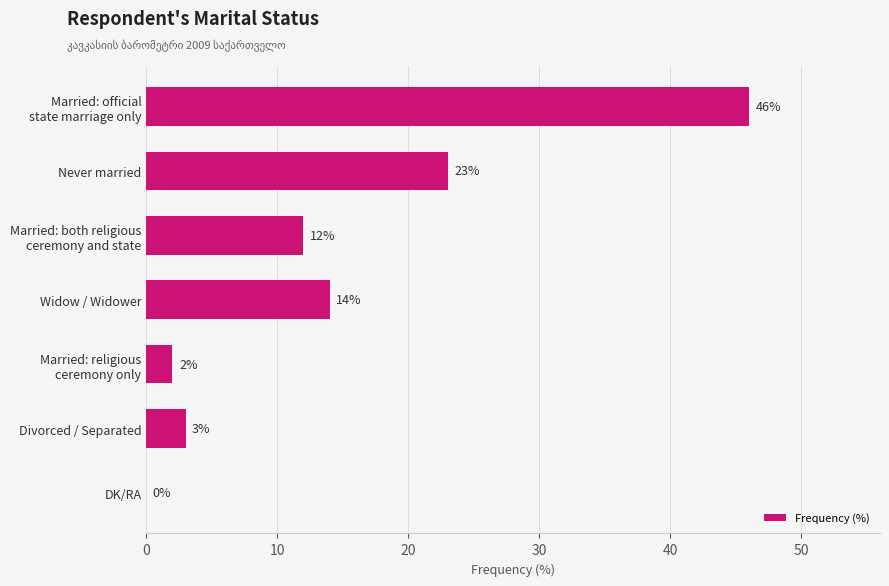

True or false: the data shows 16 at DK/RA.

False